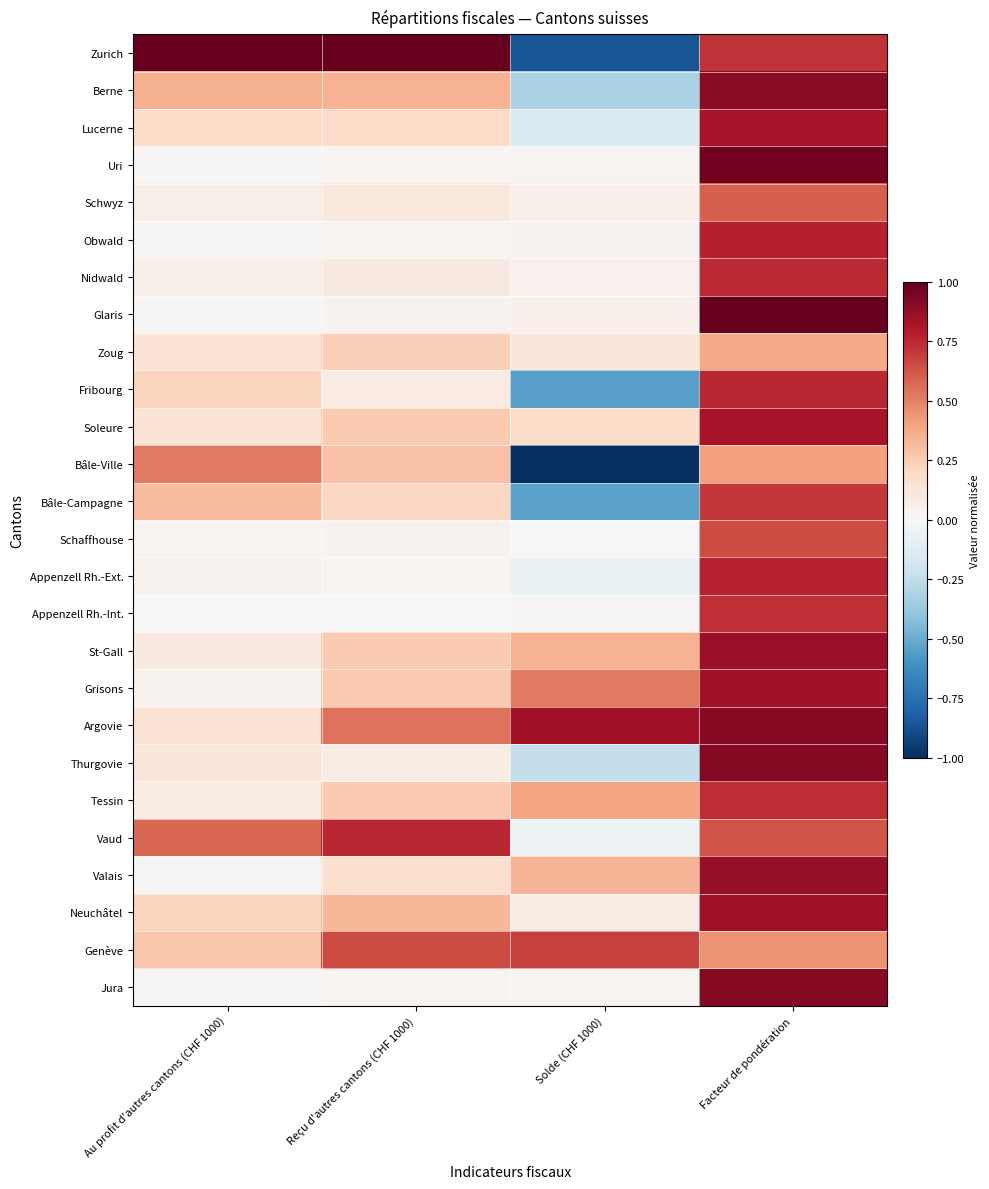

Which has a higher value, Au profit d'autres cantons (CHF 1000) or Solde (CHF 1000)?

Au profit d'autres cantons (CHF 1000)